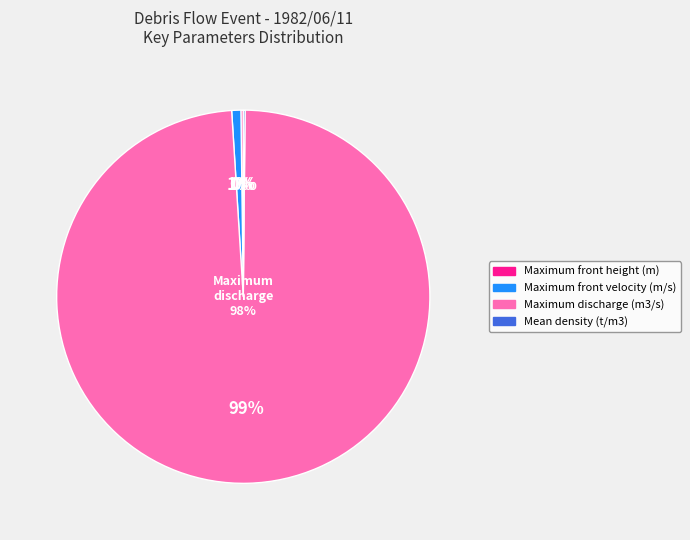

To the nearest percent, what is the difference between the largest and smallest slice percentages?

99%